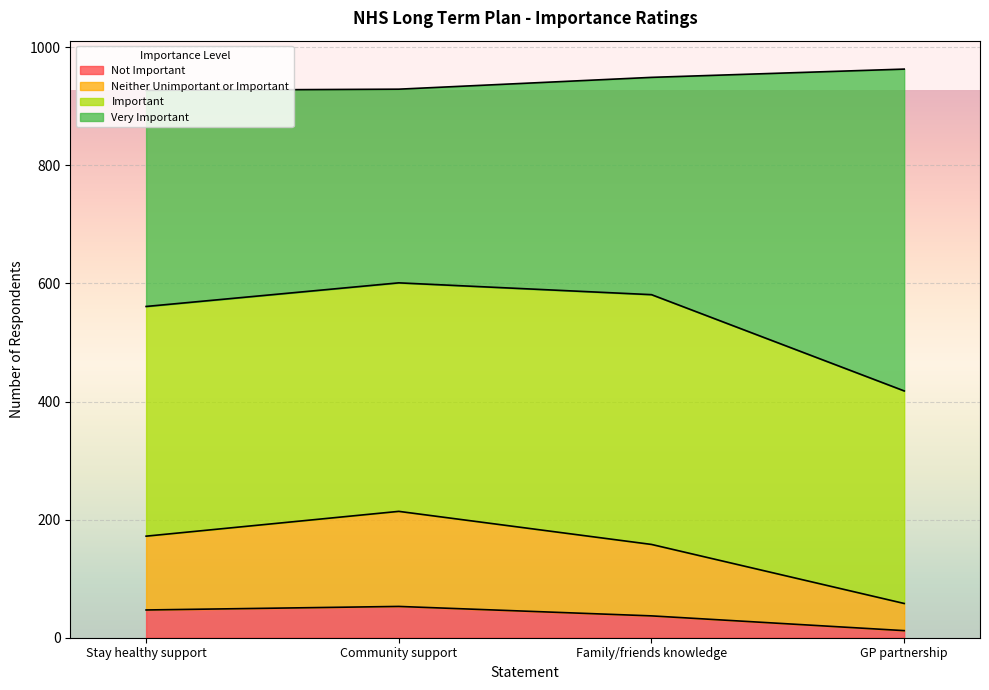

What are all the series names shown in the legend?

Not Important, Neither Unimportant or Important, Important, Very Important